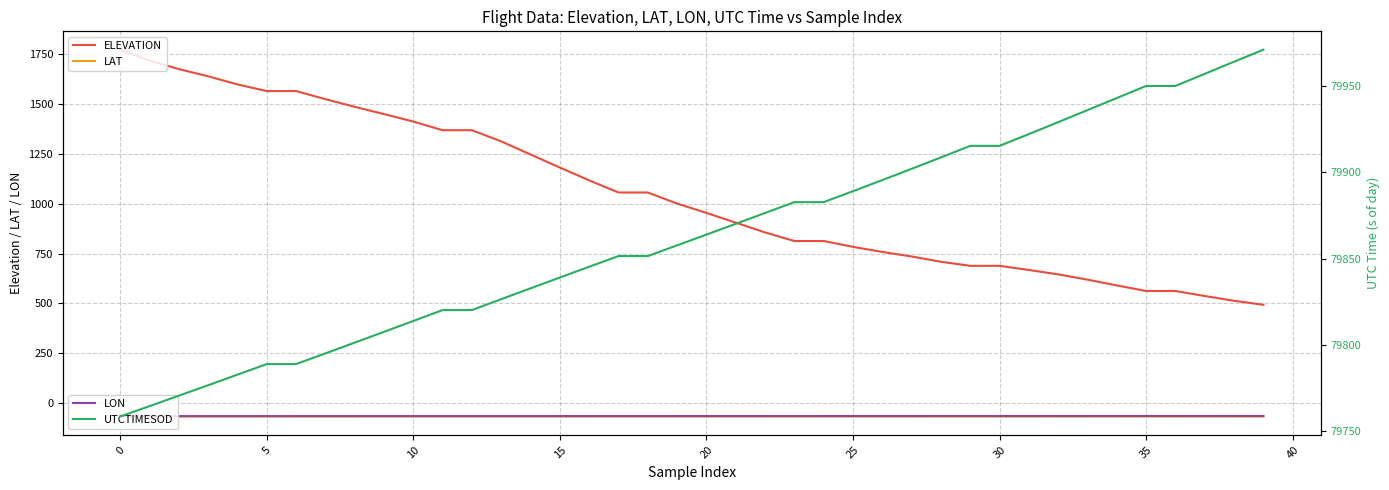

What is the difference between the maximum and minimum values in the LON series?

0.8